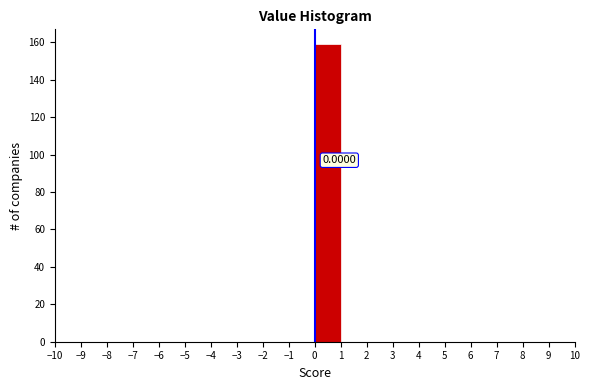

Over which range of the x-axis is the bar tallest?

0 to 1